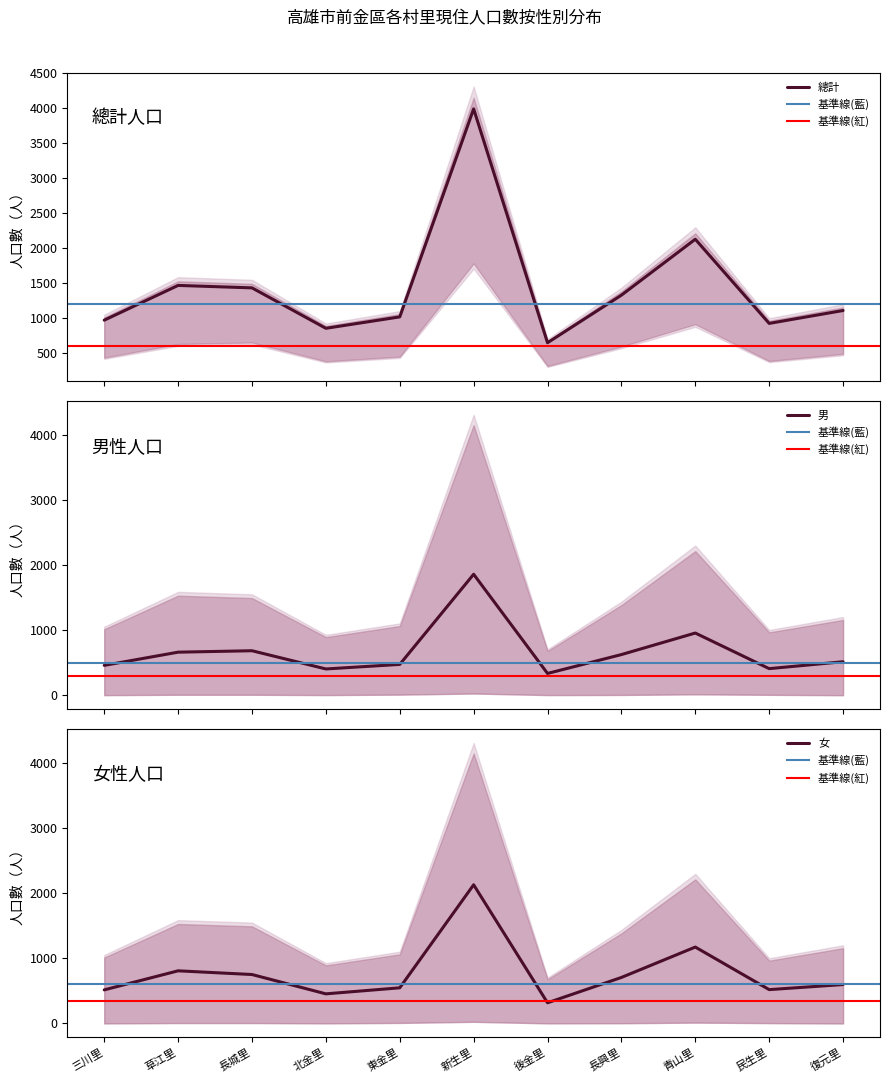

What is the approximate value of 總計 at 後金里?

652